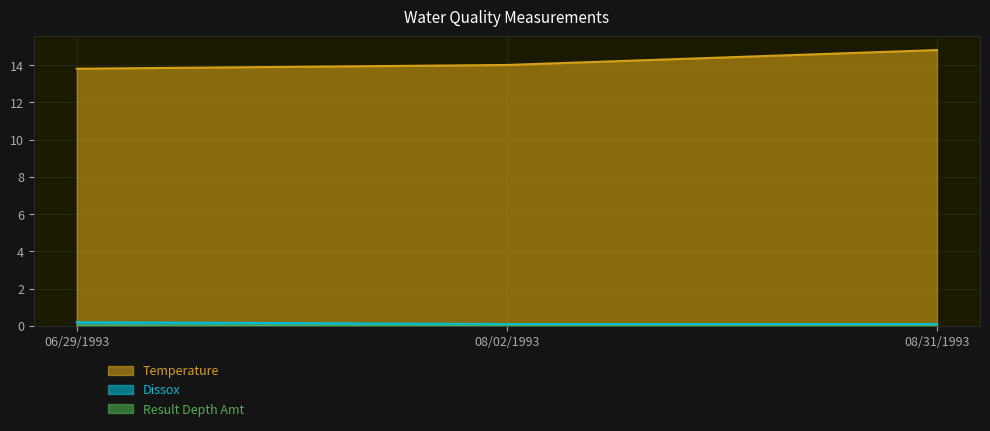

What is the total value across all series at 08/31/1993?

14.9